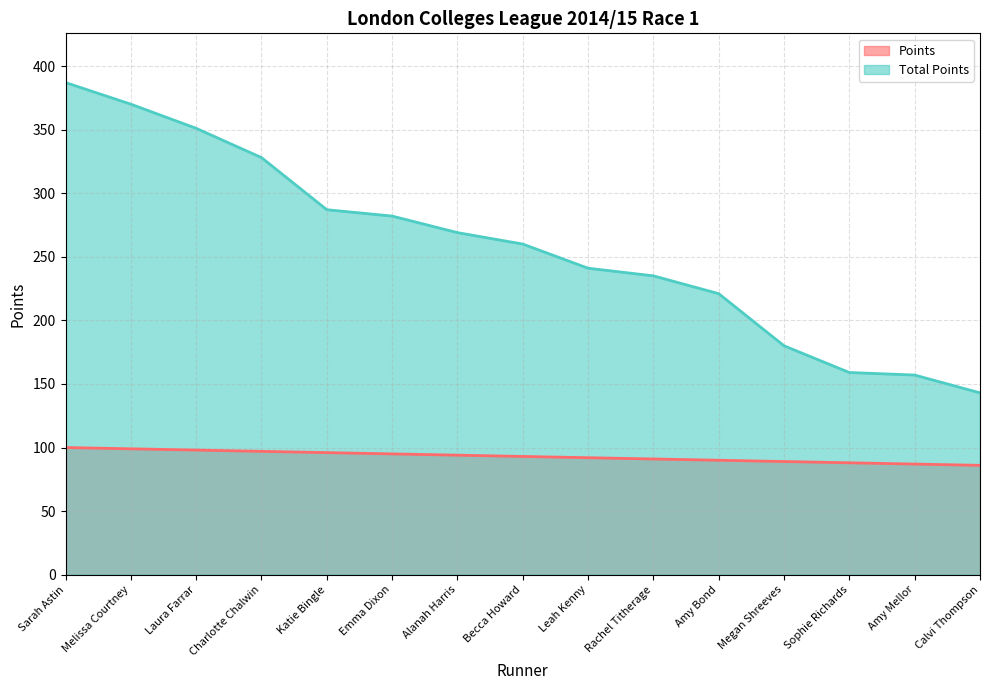

Reading right to left, transcribe all the data shown in this chart.

Points: 86	87	88	89	90	91	92	93	94	95	96	97	98	99	100
Total Points: 143	157	159	180	221	235	241	260	269	282	287	328	351	370	387